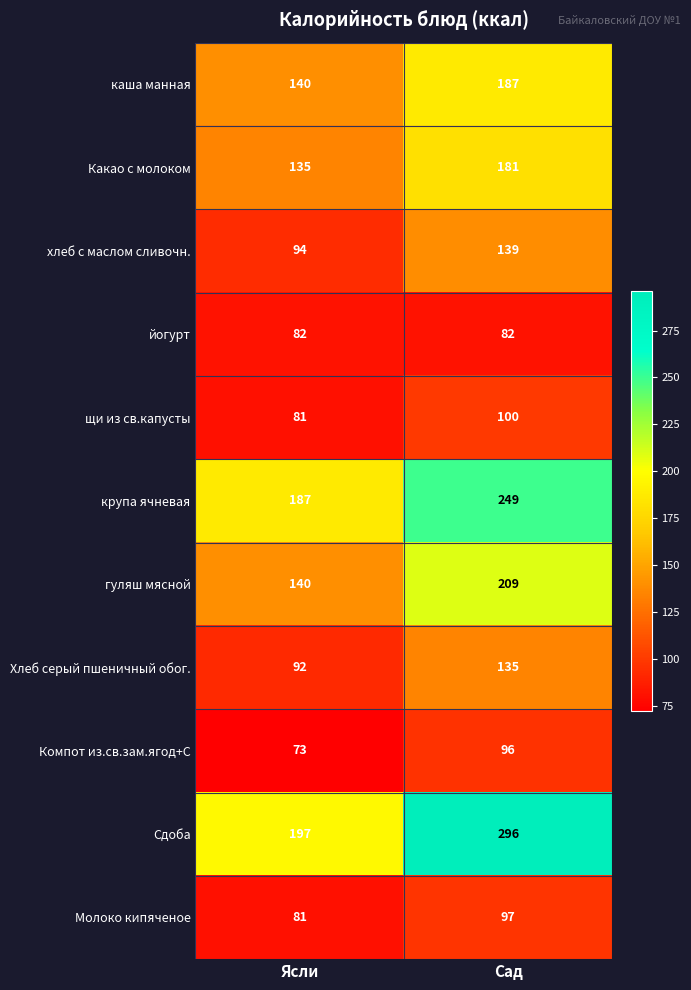

What is the spread (max minus min) of values at Сад?

214